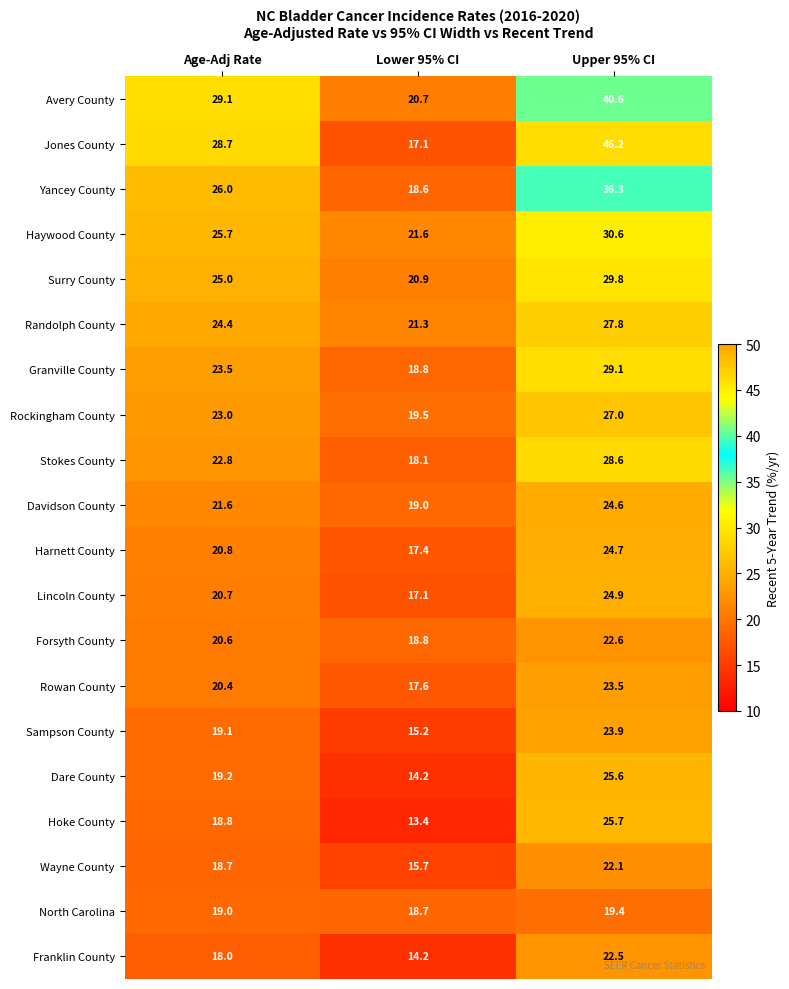

At which category does the chart reach its peak across all series?

Upper 95% CI